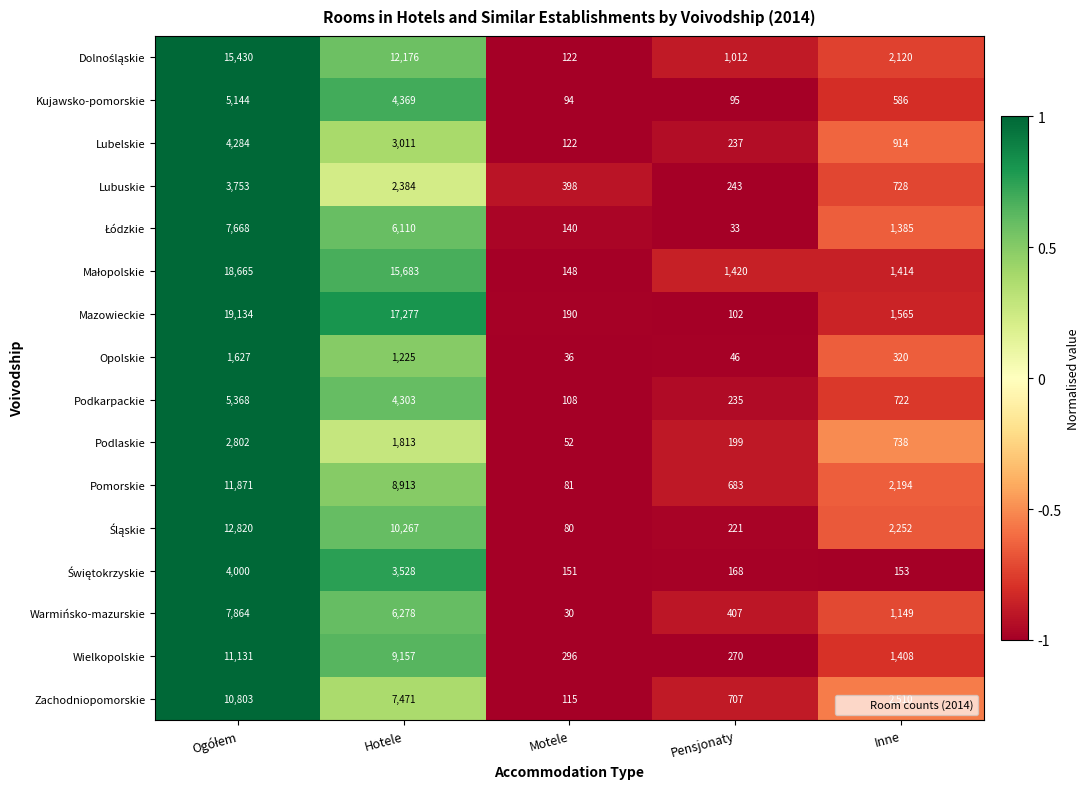

Which series has the largest range (max minus min)?

Mazowieckie